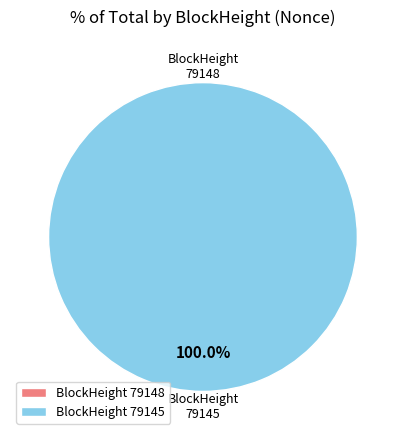

What is the total percentage of 79148 and 79145?

100.0%